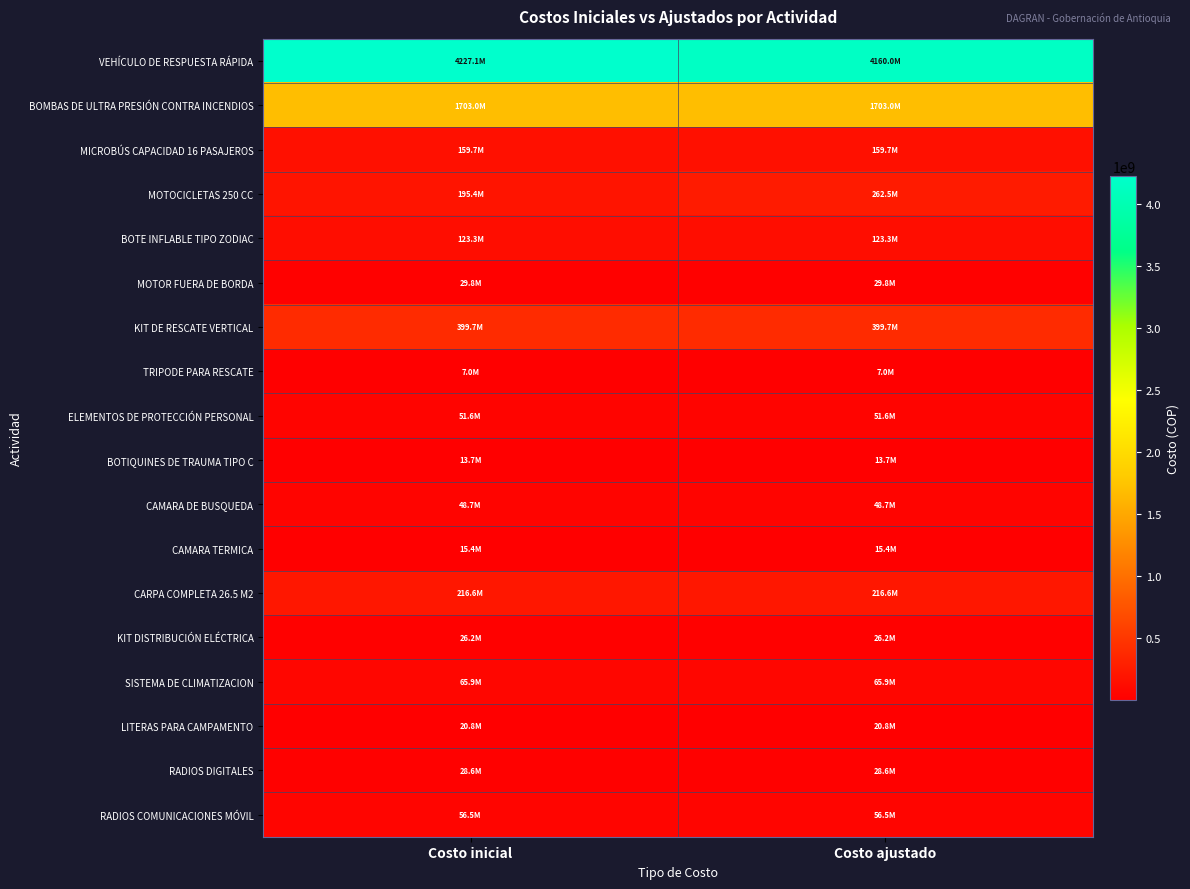

List the series in order of their peak value, lowest first.

TRIPODE PARA RESCATE, BOTIQUINES DE TRAUMA TIPO C, CAMARA TERMICA, LITERAS PARA CAMPAMENTO, KIT DISTRIBUCIÓN ELÉCTRICA, RADIOS DIGITALES, MOTOR FUERA DE BORDA, CAMARA DE BUSQUEDA, ELEMENTOS DE PROTECCIÓN PERSONAL, RADIOS COMUNICACIONES MÓVIL, SISTEMA DE CLIMATIZACION, BOTE INFLABLE TIPO ZODIAC, MICROBÚS CAPACIDAD 16 PASAJEROS, CARPA COMPLETA 26.5 M2, MOTOCICLETAS 250 CC, KIT DE RESCATE VERTICAL, BOMBAS DE ULTRA PRESIÓN CONTRA INCENDIOS, VEHÍCULO DE RESPUESTA RÁPIDA